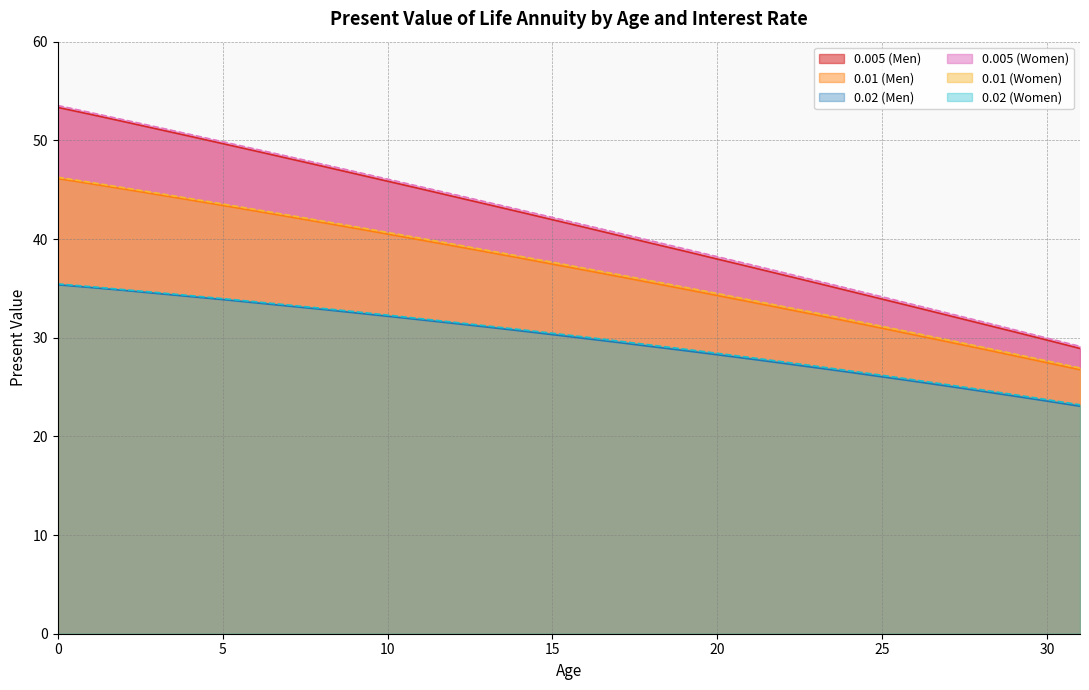

Is the value of 0.02 (Women) at 29 greater than the value of 0.02 (Men) at 23?

No